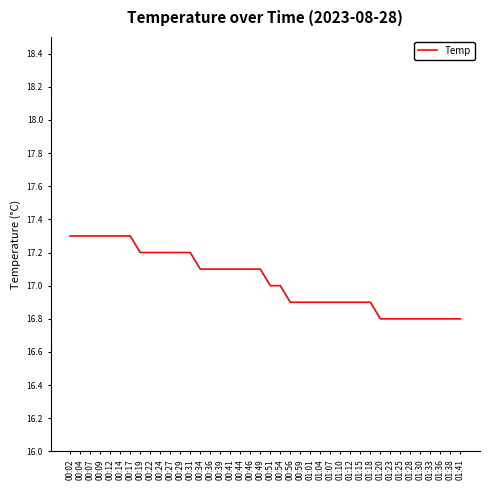

What position from the left is 00:34?

14